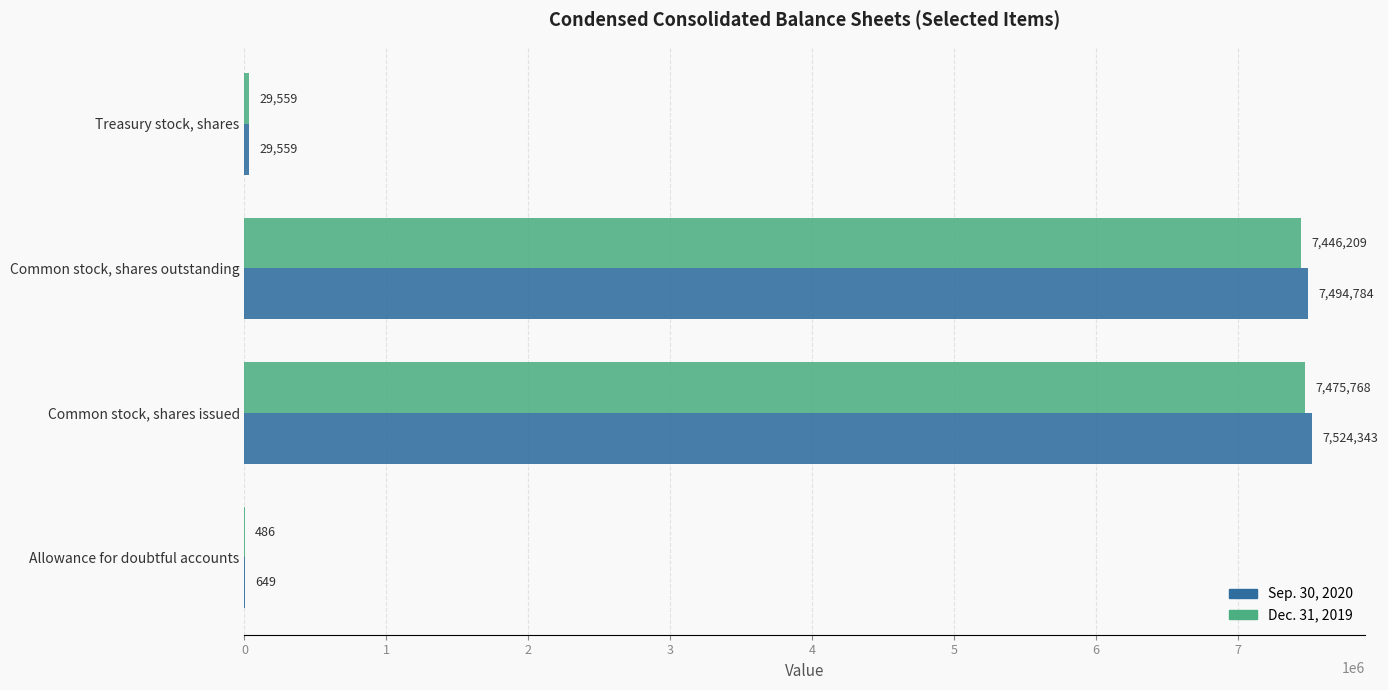

What are all the series names shown in the legend?

Sep. 30, 2020, Dec. 31, 2019